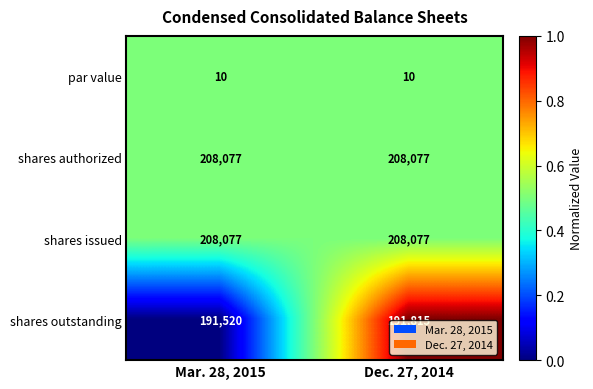

What is the minimum value shown in the chart?

10